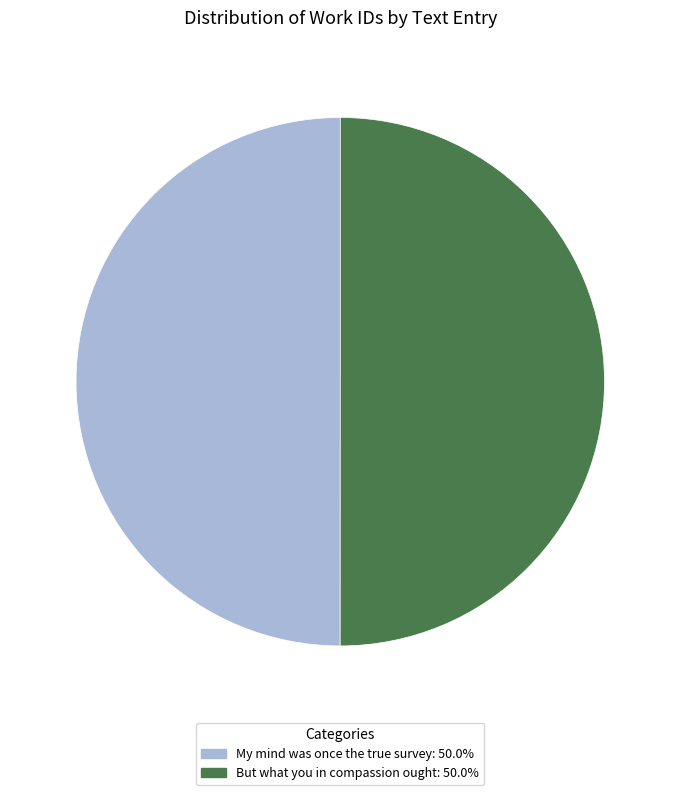

How many slices are in this pie chart?

2